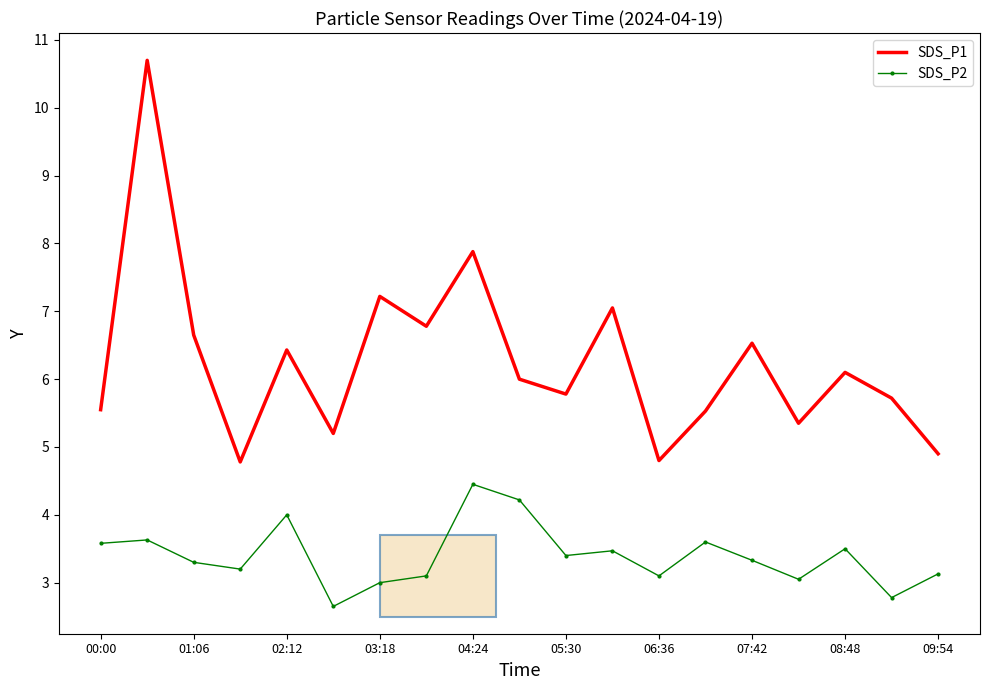

True or false: SDS_P2 and SDS_P1 cross at least once.

False